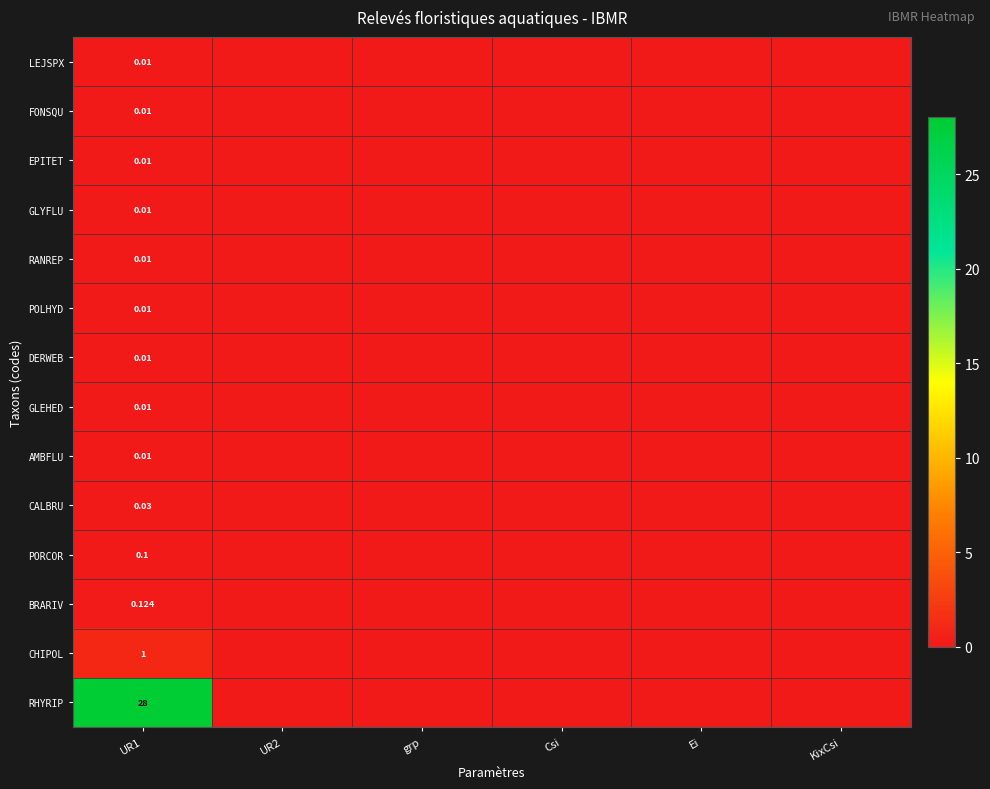

What is the greatest value displayed?

28.0